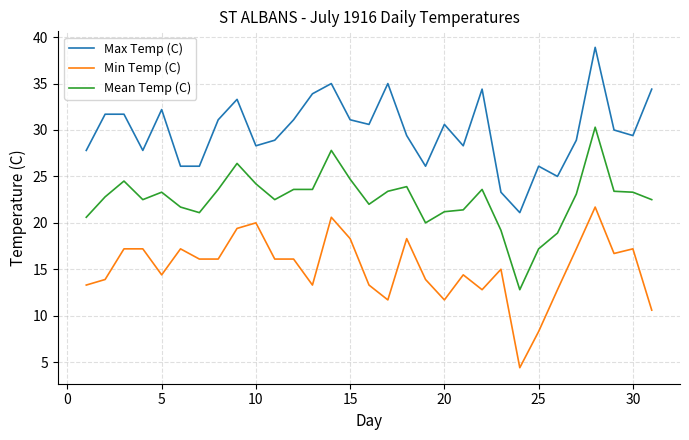

Which series has the largest range (max minus min)?

Max Temp (C)